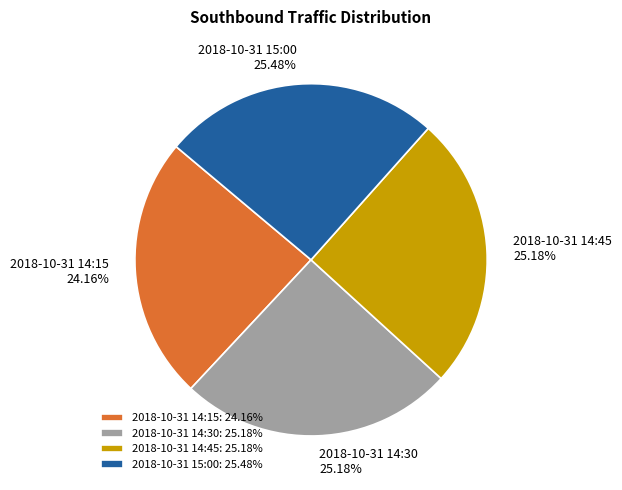

What is the total percentage of 2018-10-31 14:30 and 2018-10-31 14:15?

49.3%